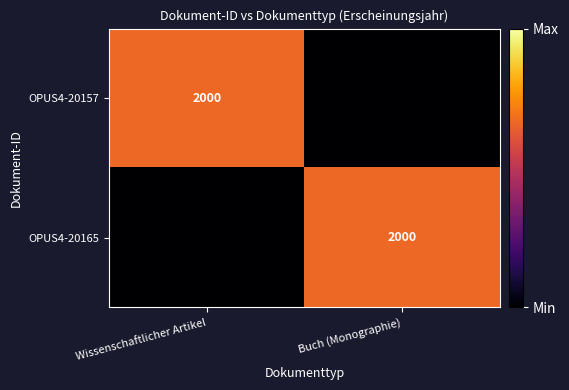

Is it true that OPUS4-20157 equals 2000 at Wissenschaftlicher Artikel?

True